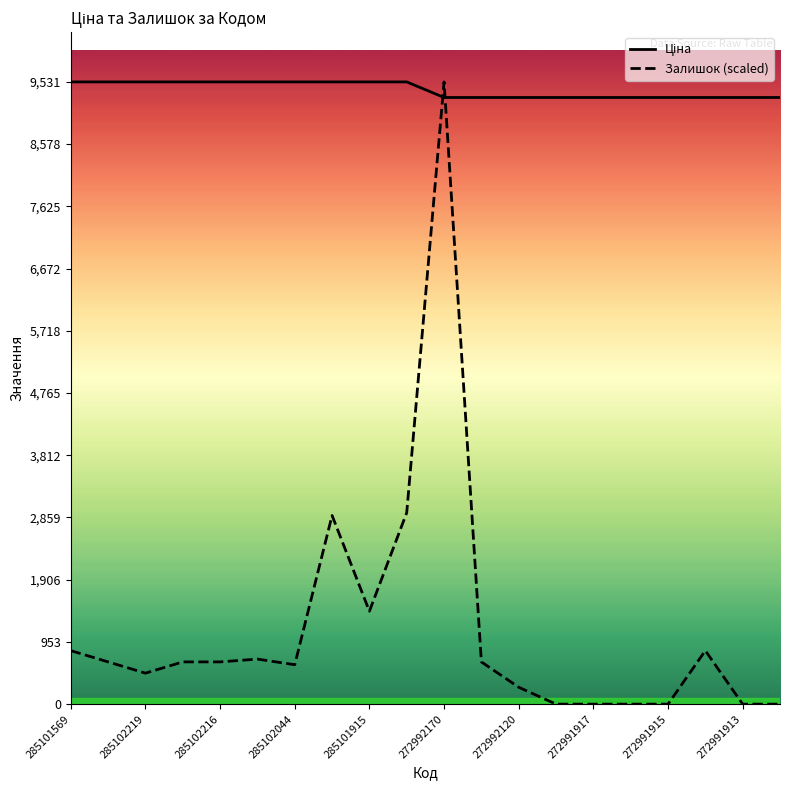

What is the difference between the maximum and minimum values in the Залишок (scaled) series?

9531.7